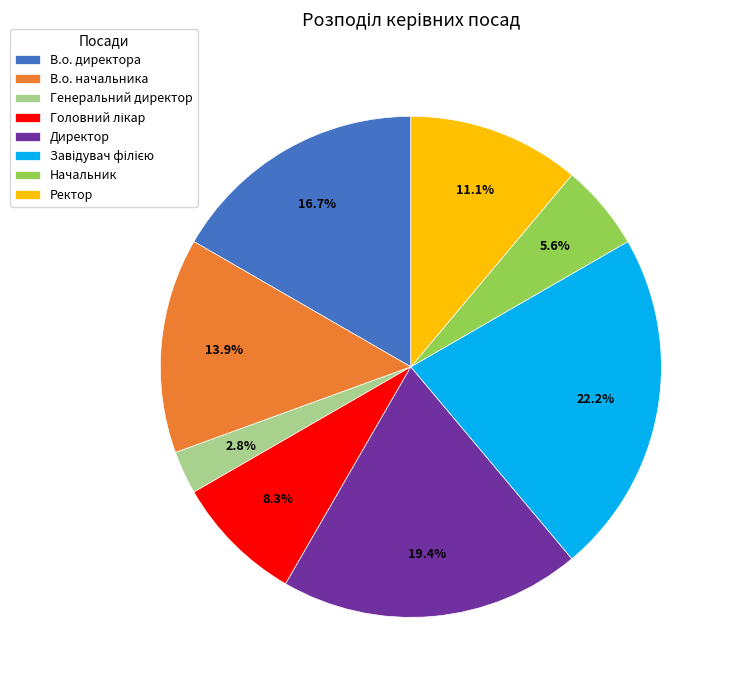

What percentage do Ректор and Генеральний директор together represent?

13.9%